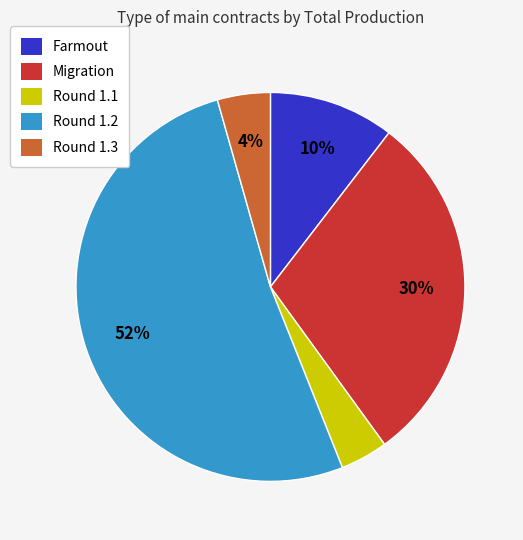

Approximately how many times larger is the value at Round 1.1 compared to Round 1.3?

1.0